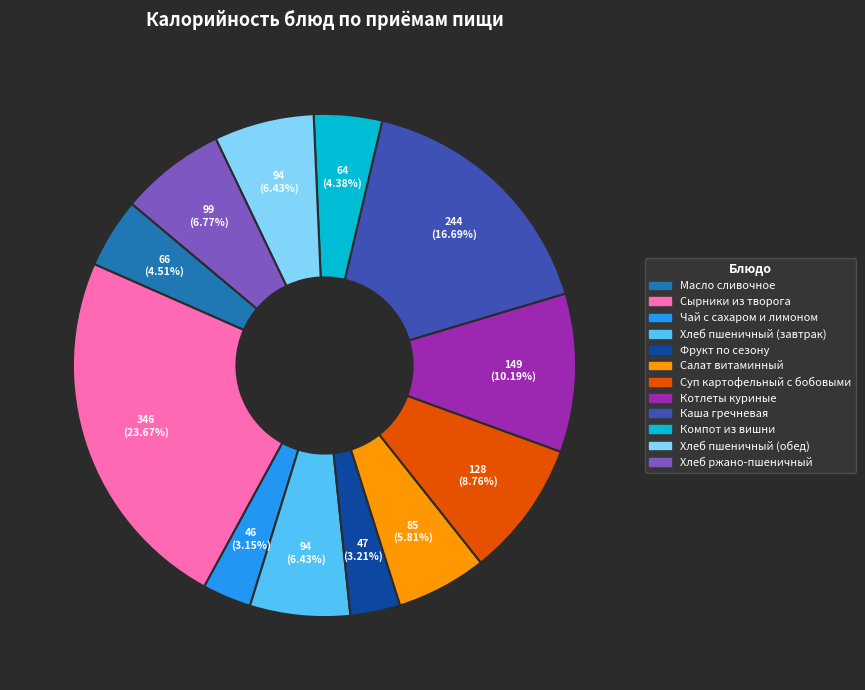

To the nearest percent, what is the difference between the Хлеб пшеничный (завтрак) and Каша гречневая slice percentages?

10%